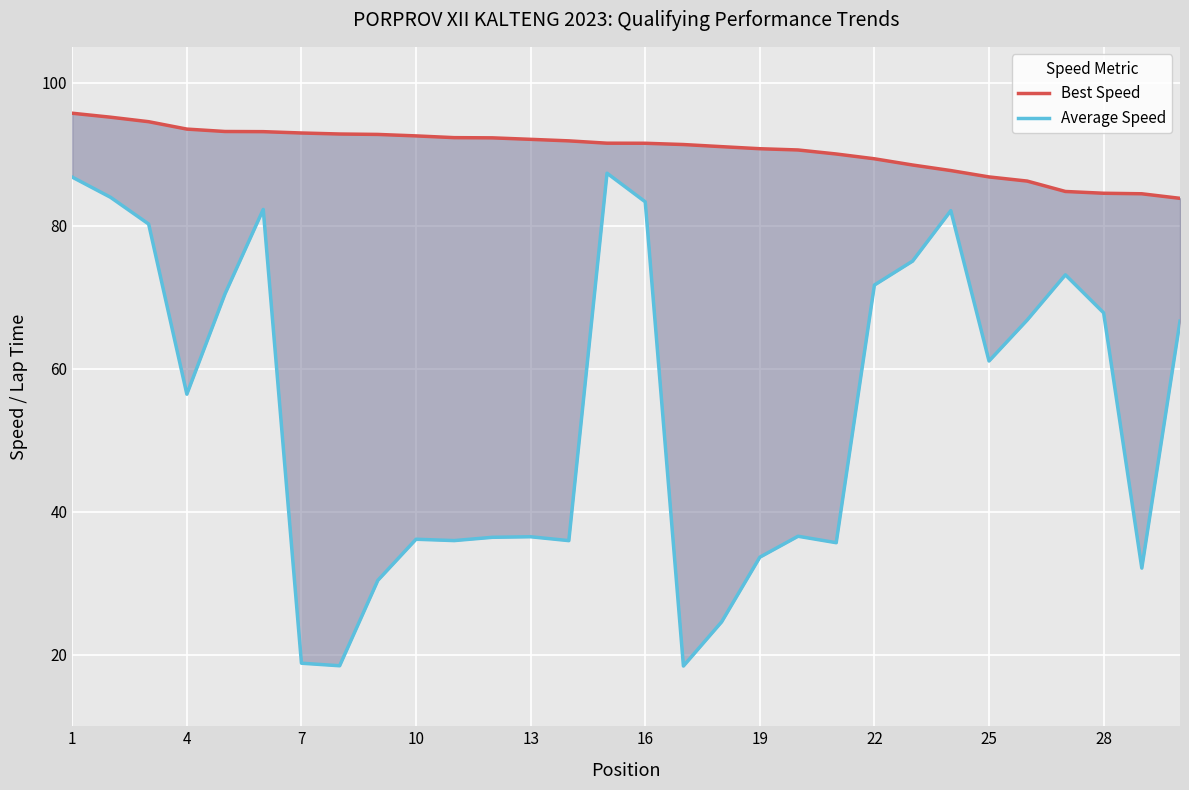

How many lines are shown in the chart?

2